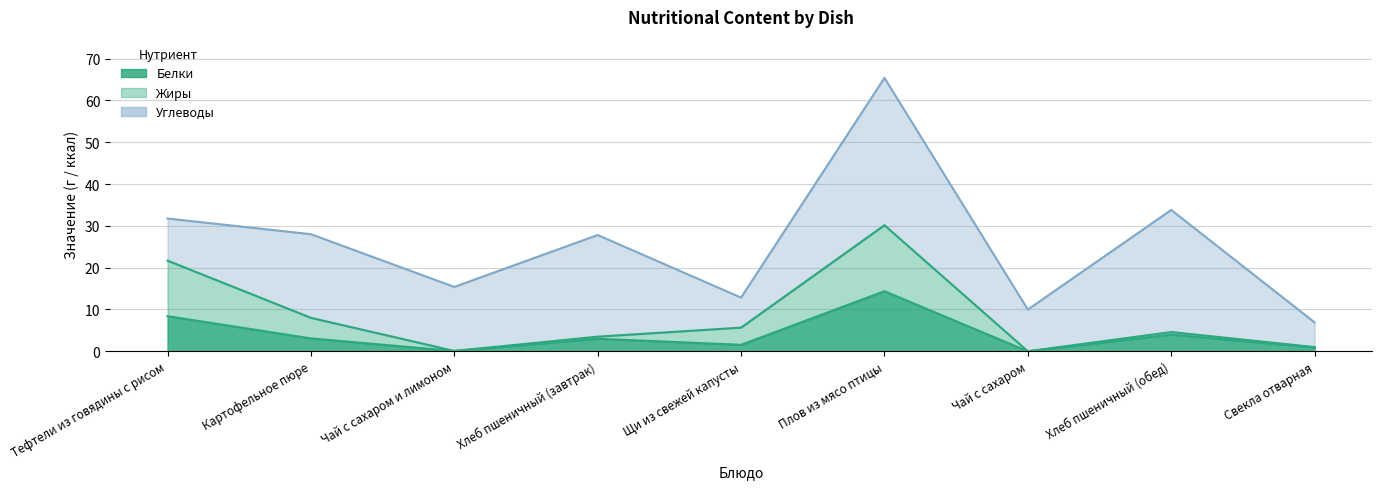

What is the total value across all series at Щи из свежей капусты?

7.2